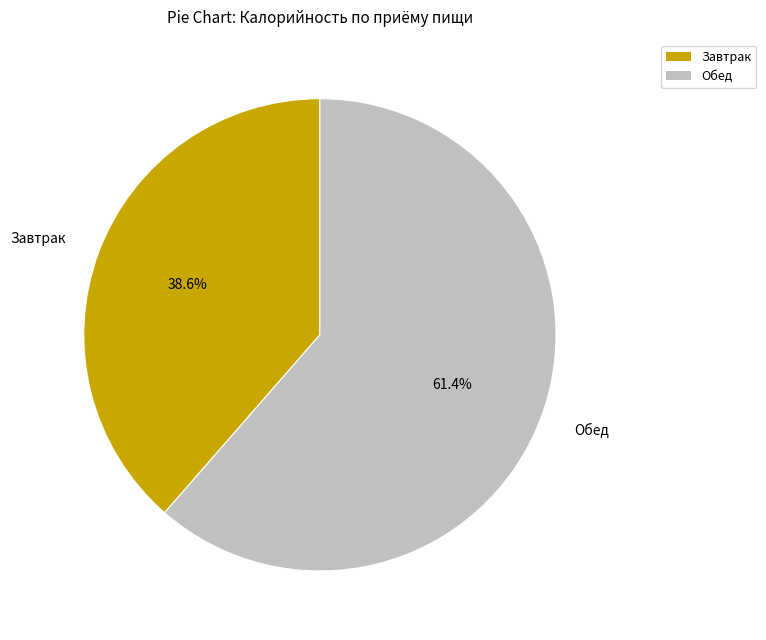

Which slice is the largest?

Обед